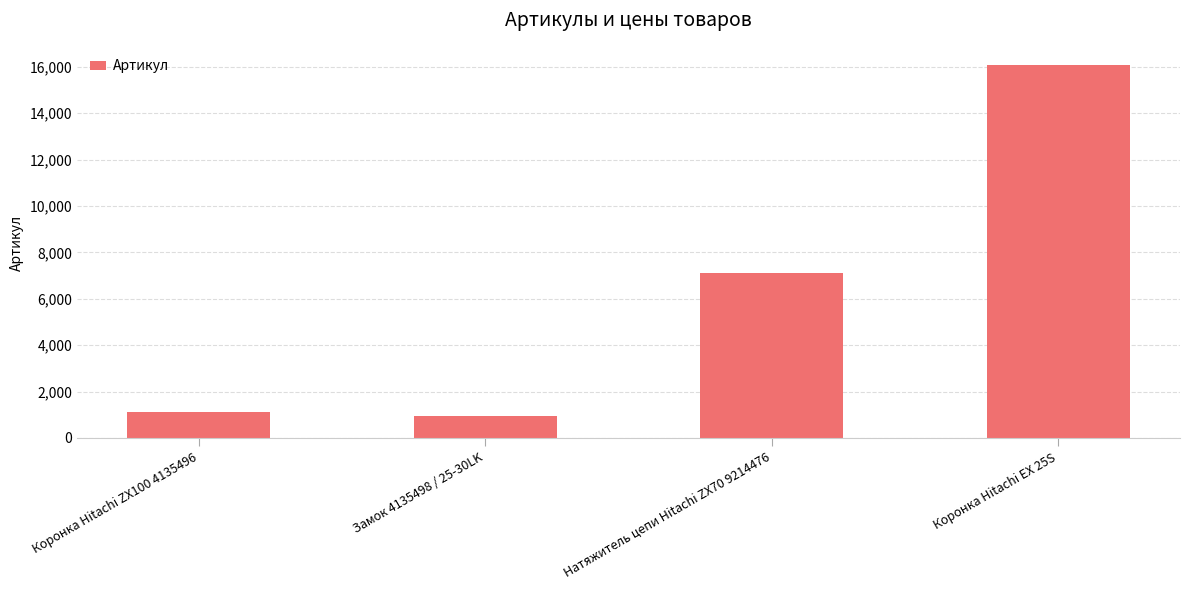

How many bars are there in total?

4